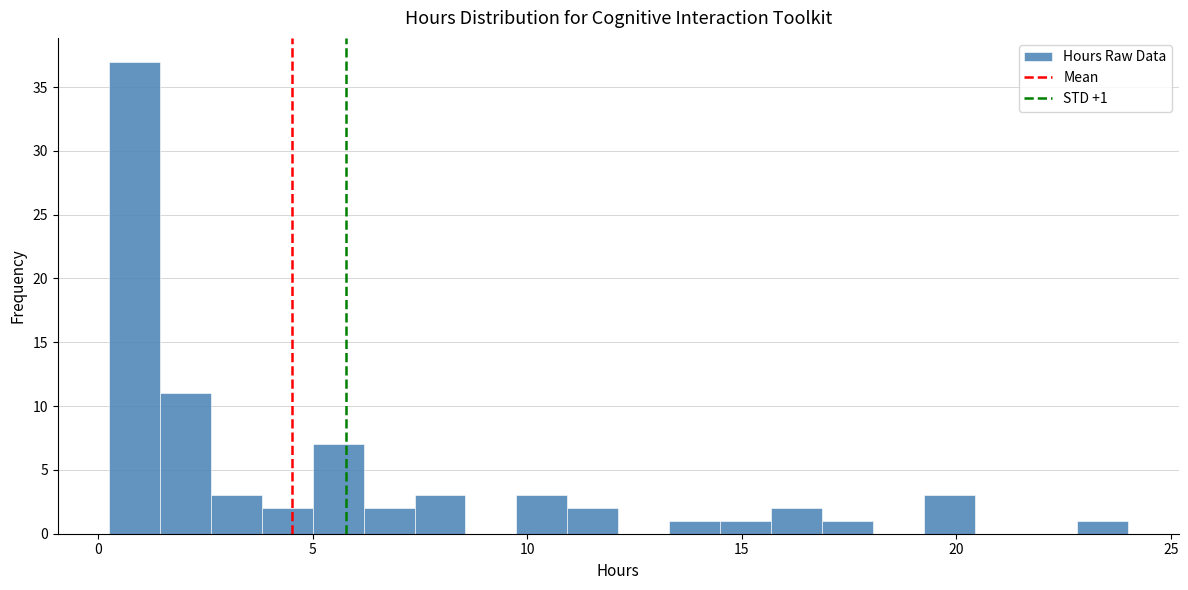

Read against the x-axis, roughly where is the centre of the tallest bar?

1.0